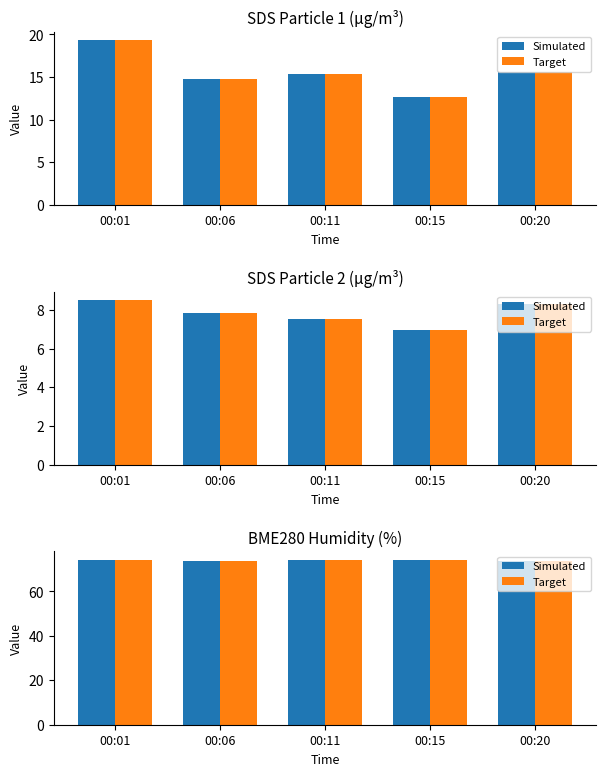

List the series in order of their peak value, highest first.

Simulated, Target